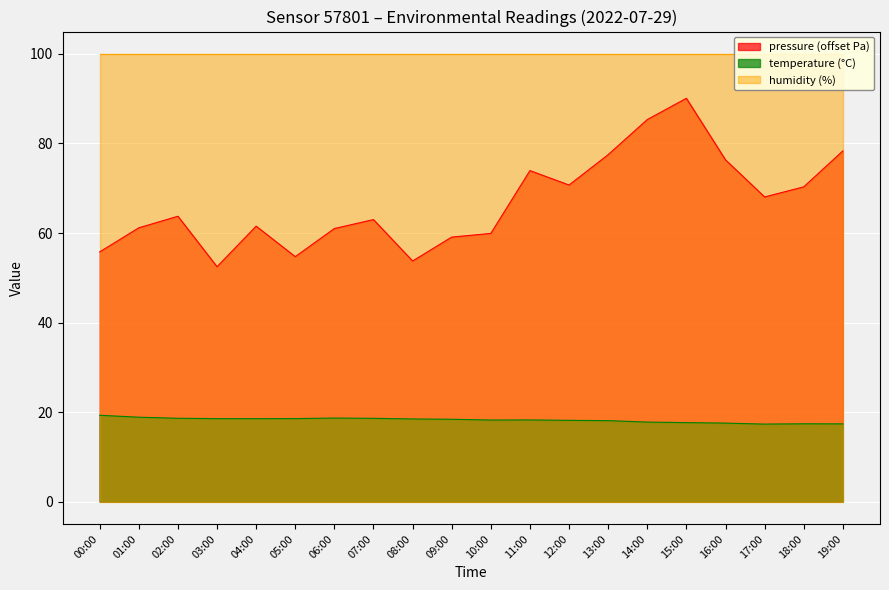

Which category has the lowest value in the pressure series?

03:00